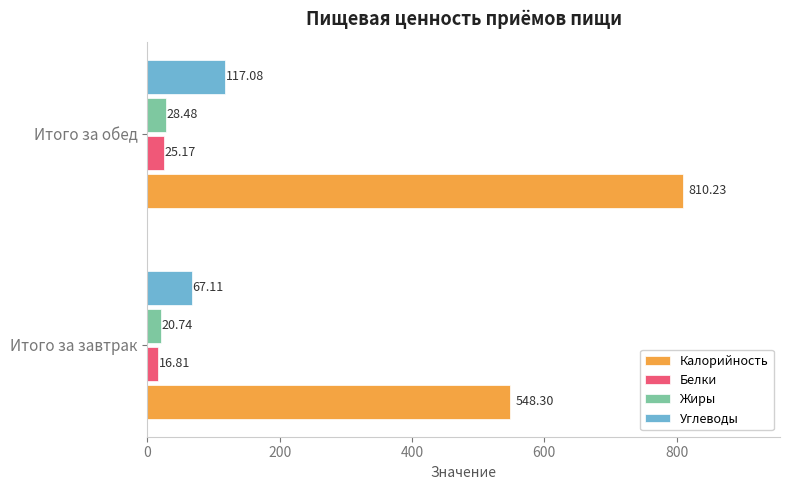

At Итого за завтрак, list the series in order from largest to smallest.

Калорийность, Углеводы, Жиры, Белки